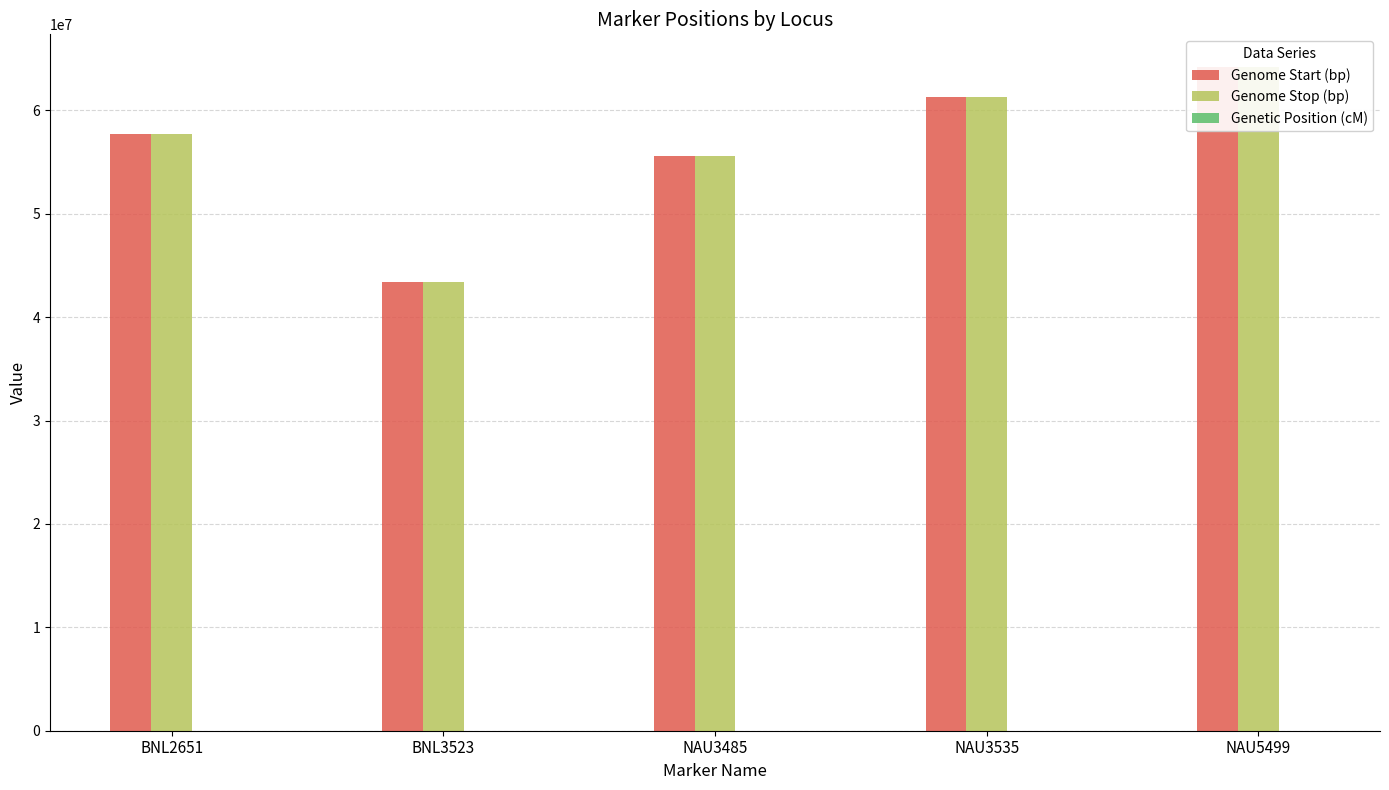

Does the chart contain any negative values?

No